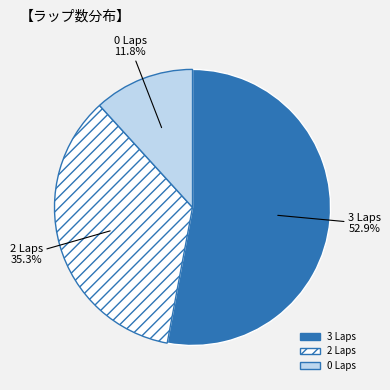

Which slice is the largest?

3 Laps